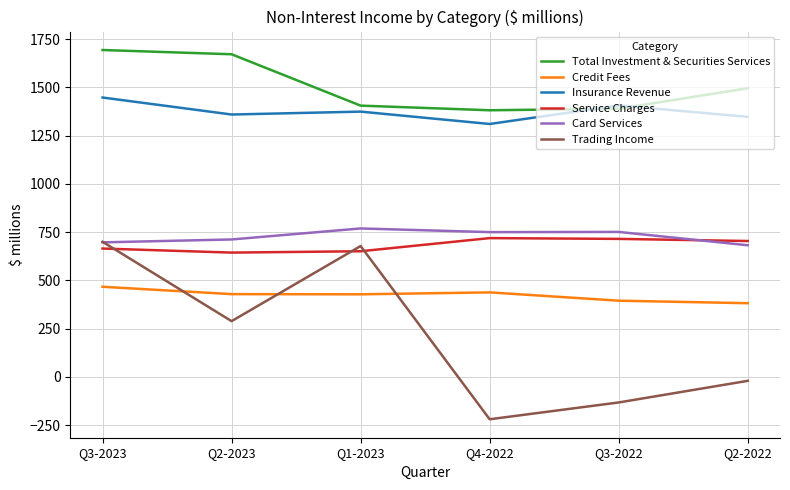

What is the spread (max minus min) of values at Q4-2022?

1600